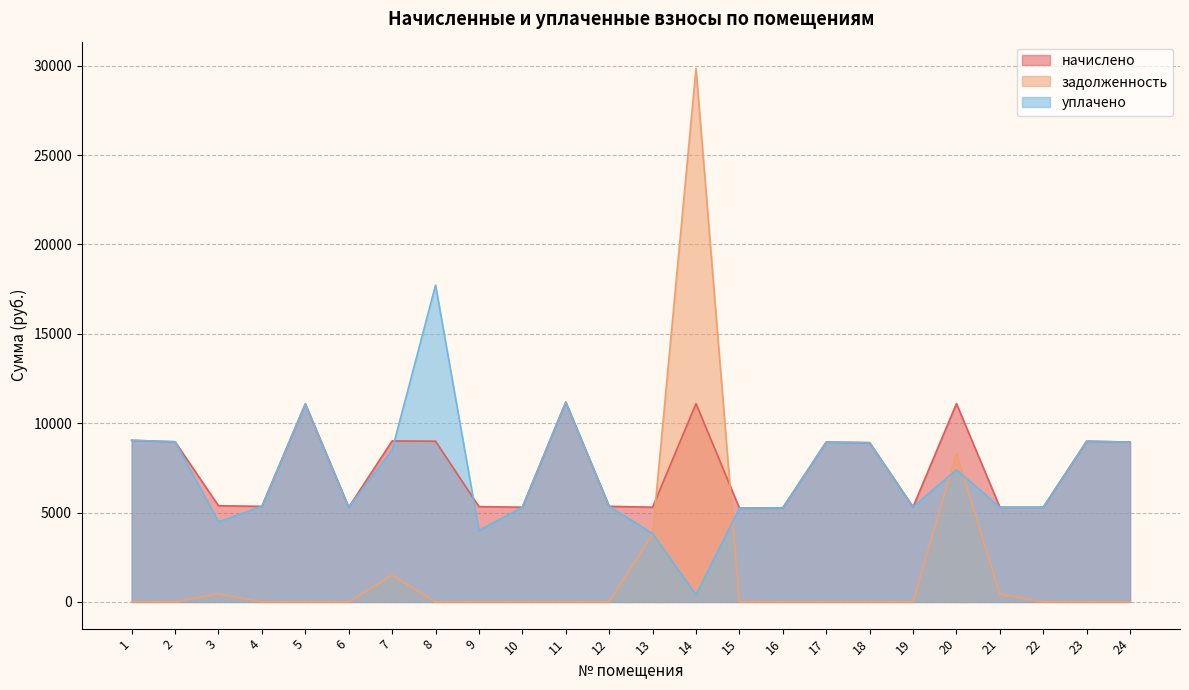

Read the уплачено value at 13.

3828.6